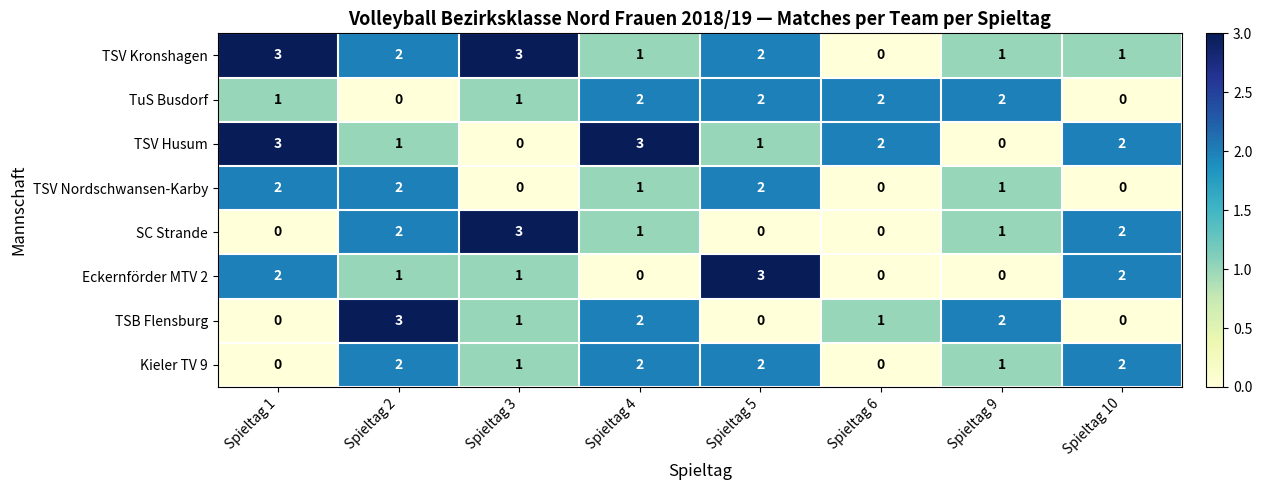

What is the difference between the highest and lowest values at Spieltag 4?

3